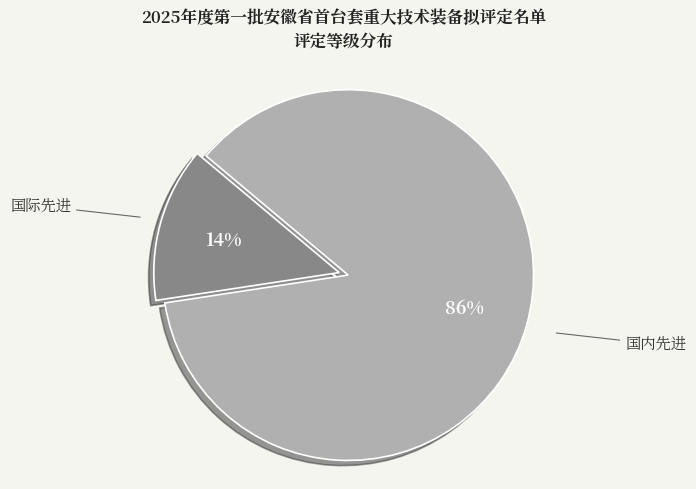

To the nearest percent, what is the average slice percentage?

50%